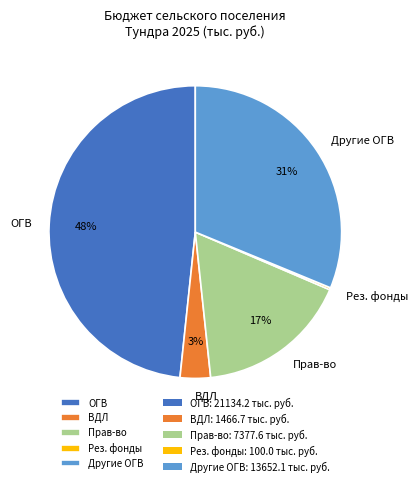

Which category has the biggest portion of the pie?

ОГВ